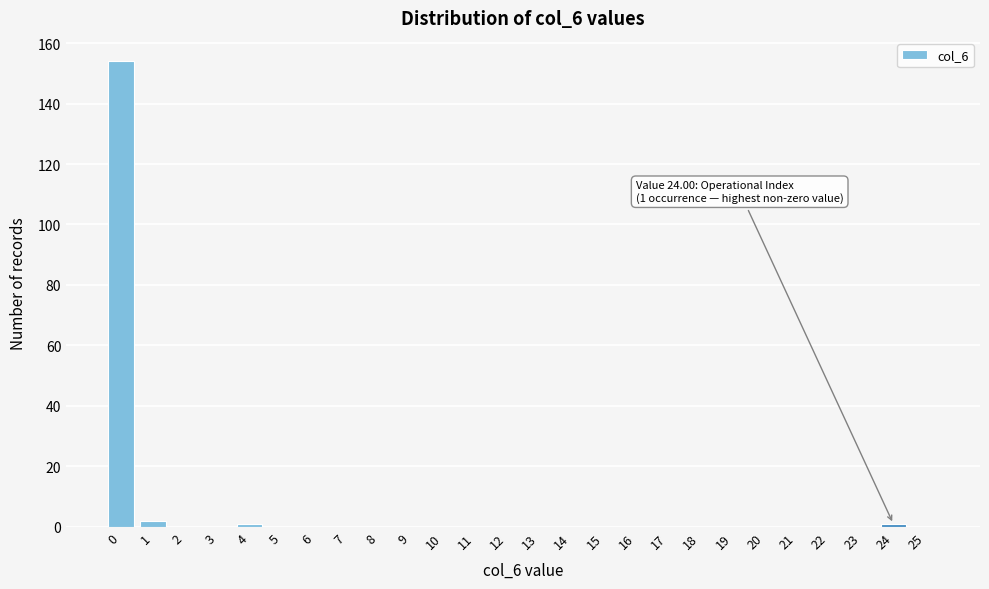

Reading right to left, transcribe all the data shown in this chart.

25=0	24=1	23=0	22=0	21=0	20=0	19=0	18=0	17=0	16=0	15=0	14=0	13=0	12=0	11=0	10=0	9=0	8=0	7=0	6=0	5=0	4=1	3=0	2=0	1=2	0=154